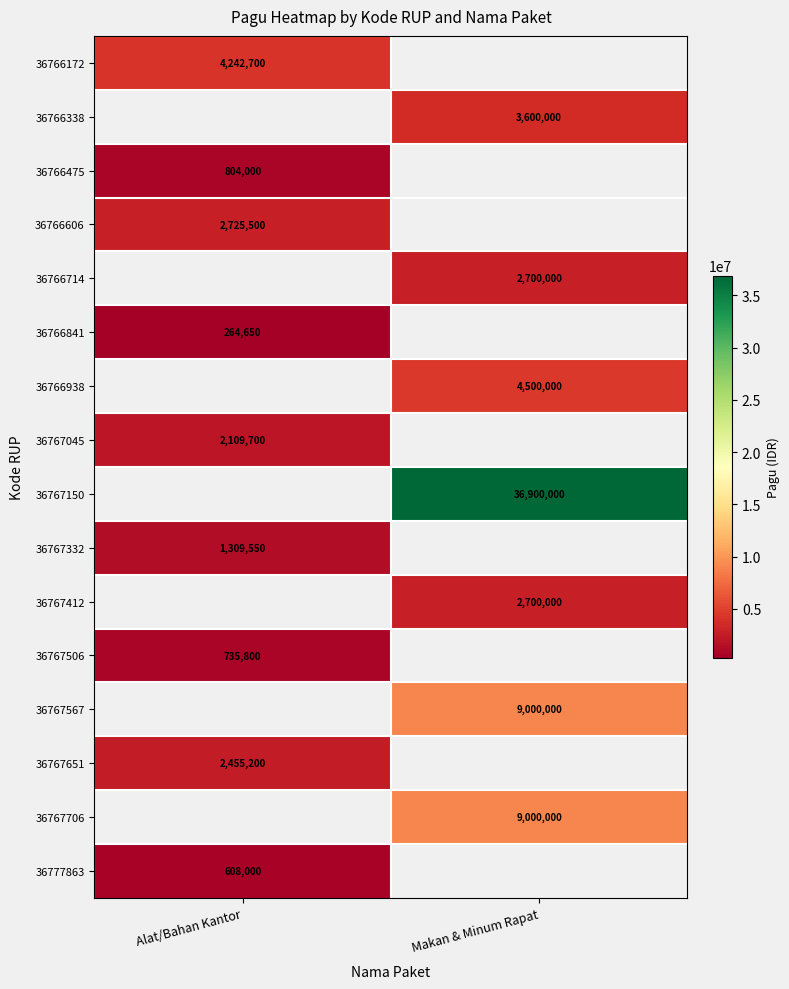

Is it true that 36766338 equals 5694230 at Makan & Minum Rapat?

False